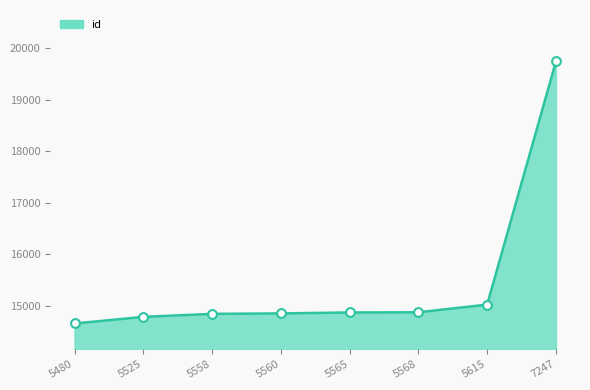

Approximately how many times larger is the value at 5615 compared to 5565?

1.0